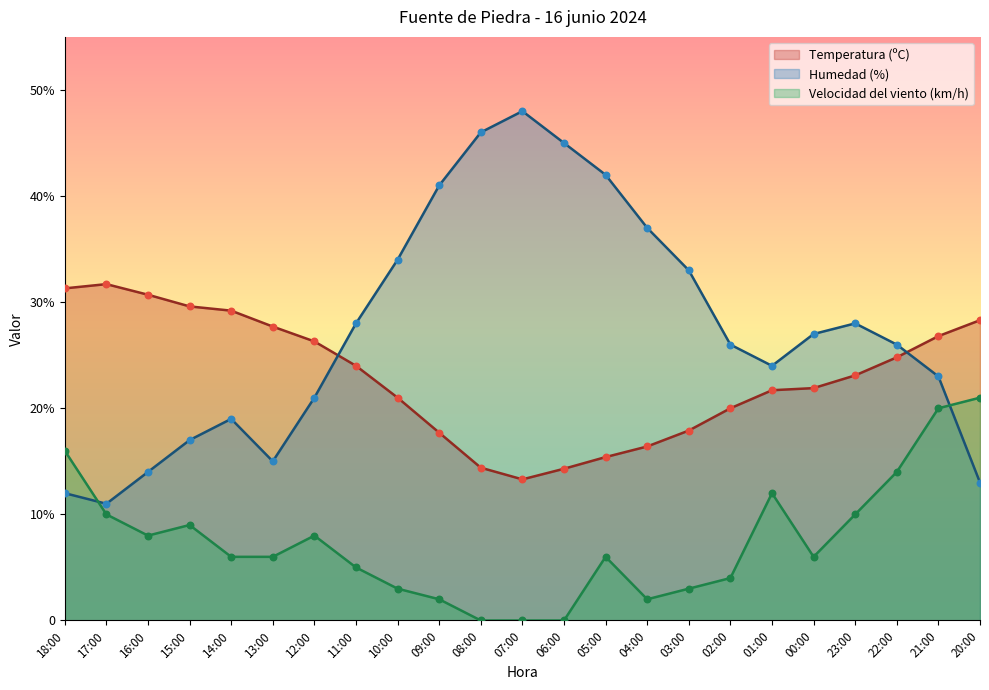

At how many categories does at least one series exceed 10?

23